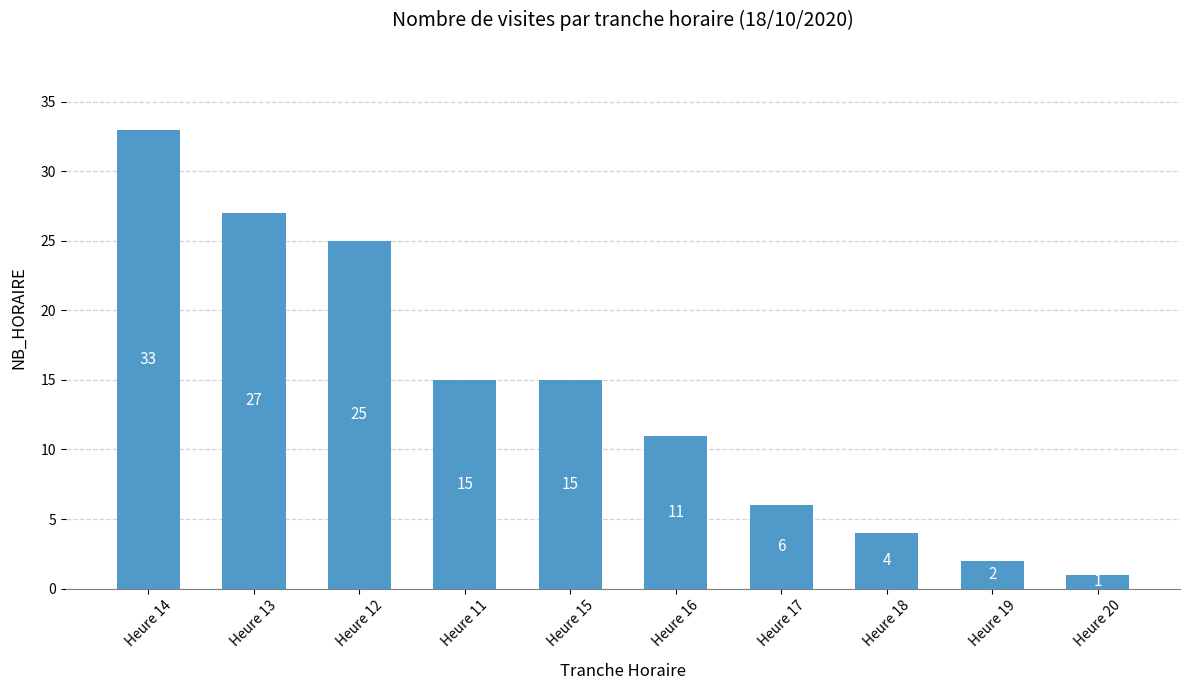

Approximately how many times larger is the value at Heure 12 compared to Heure 11?

1.7